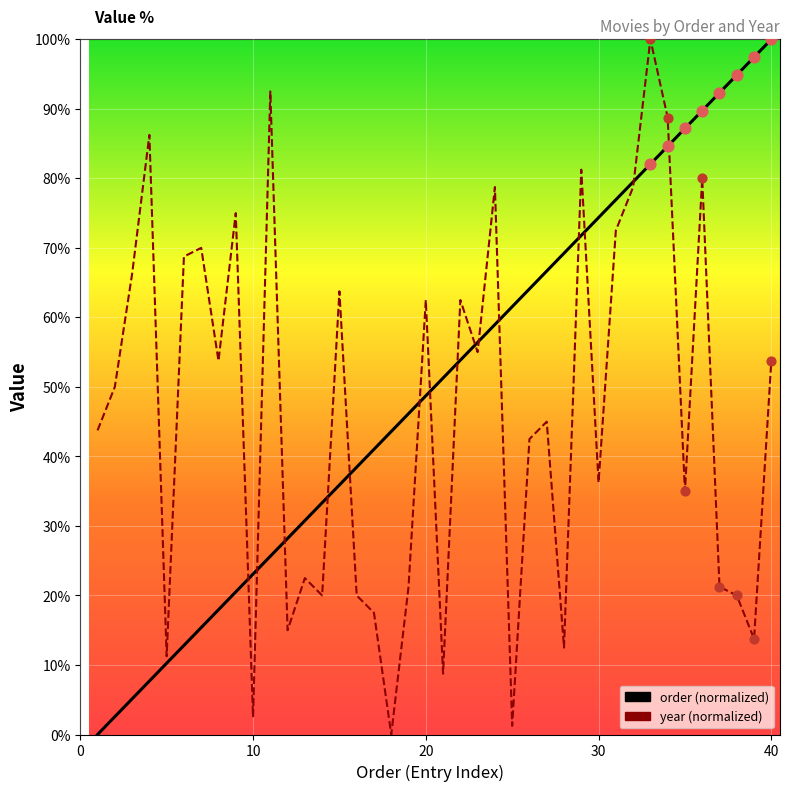

Which series has the largest Y range (max minus min)?

order